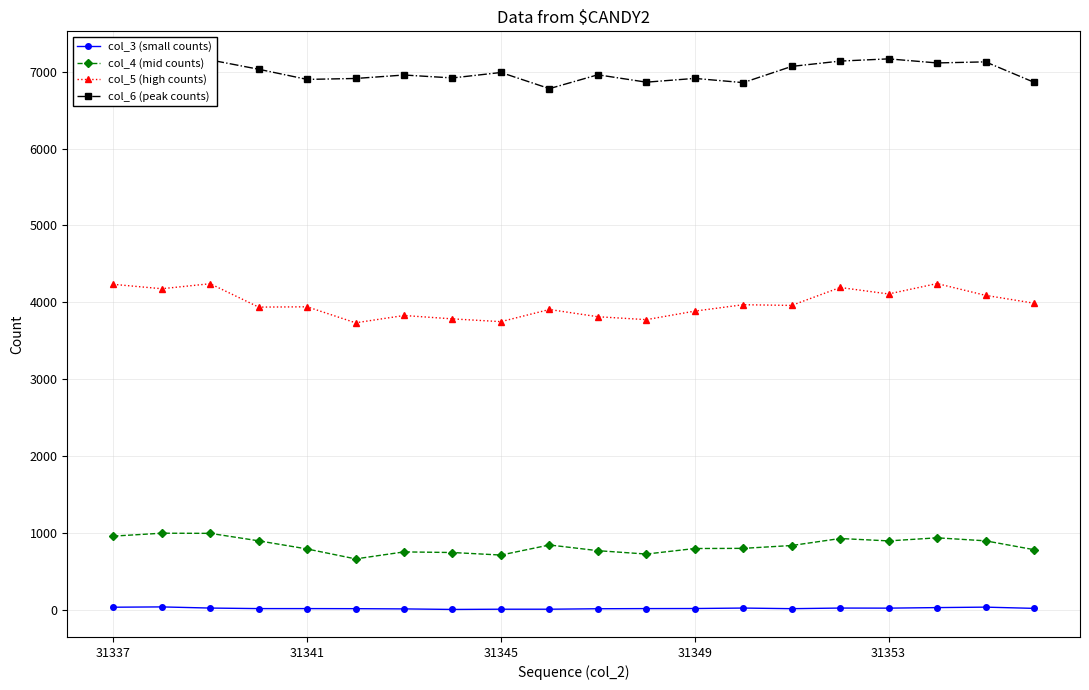

True or false: col_5 (high counts) and col_6 (peak counts) cross at least once.

False